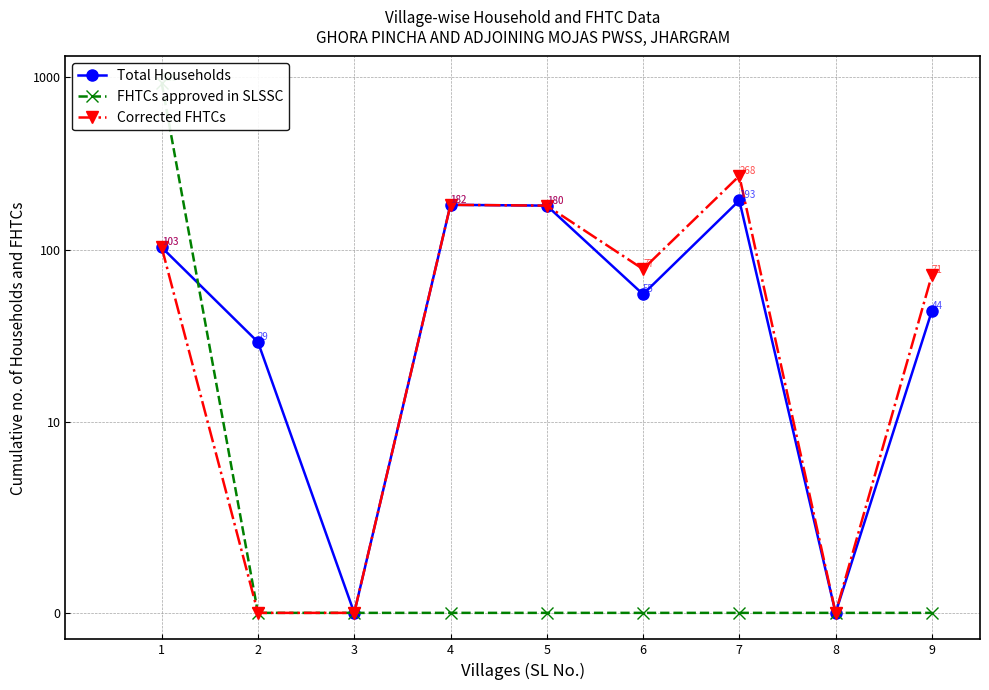

Which label corresponds to the largest value in the chart?

1